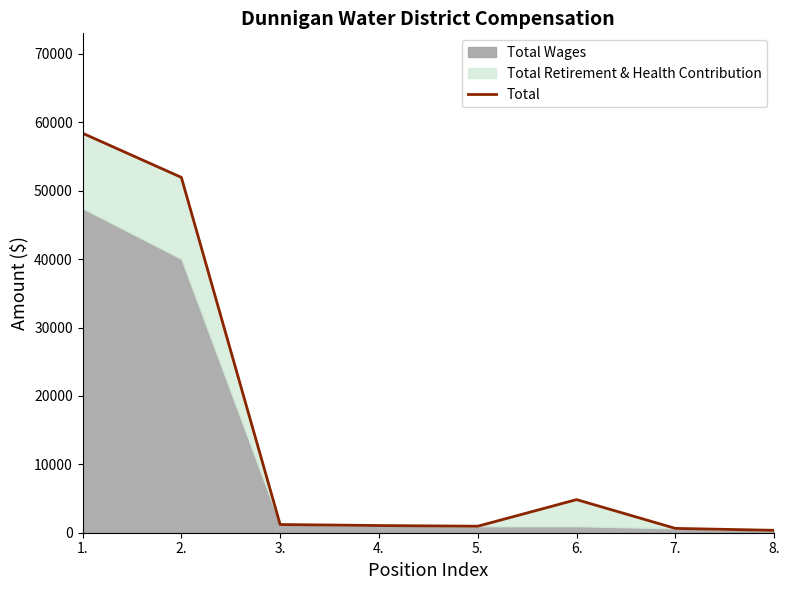

What is the ratio of the value at 8. to the value at 7.?

0.6